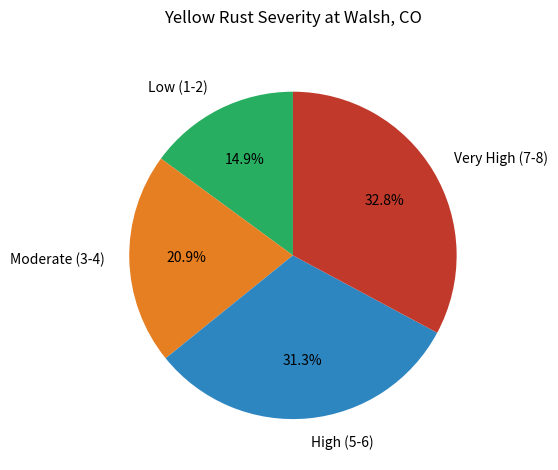

Which category has the biggest portion of the pie?

Very High (7-8)